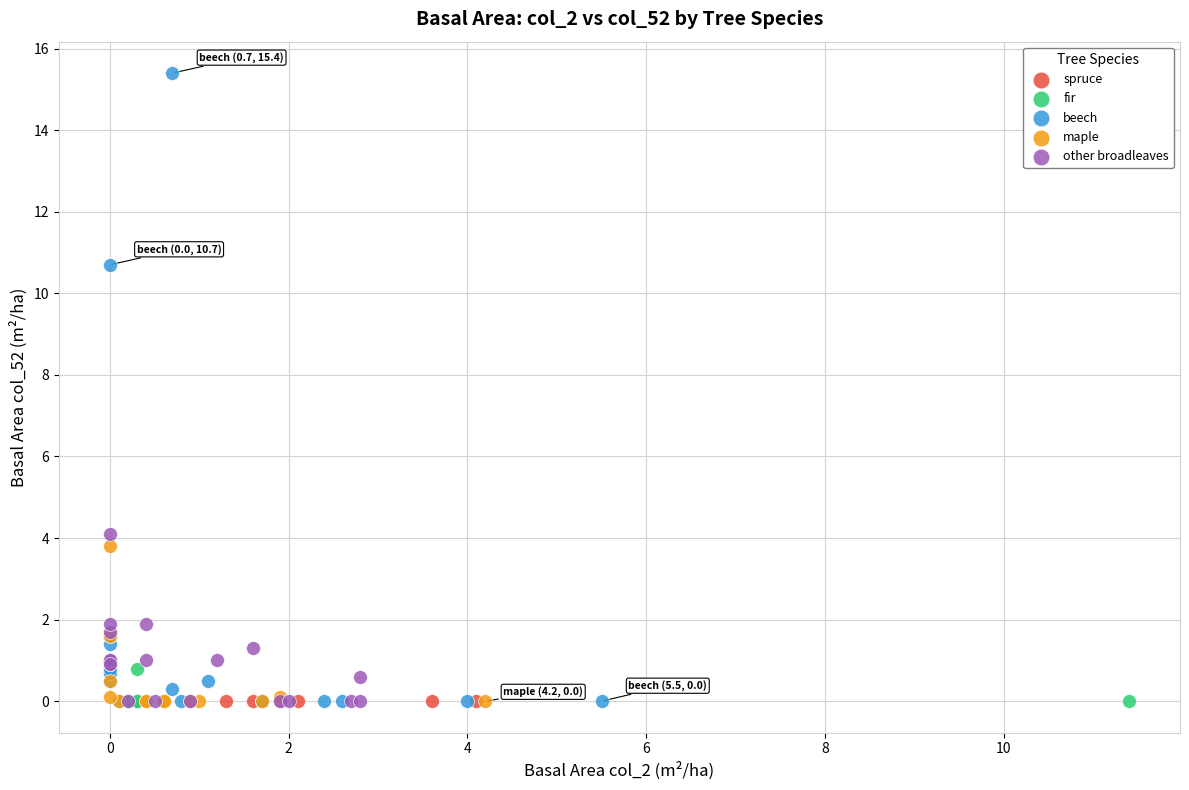

Which series contains the highest Y value?

beech